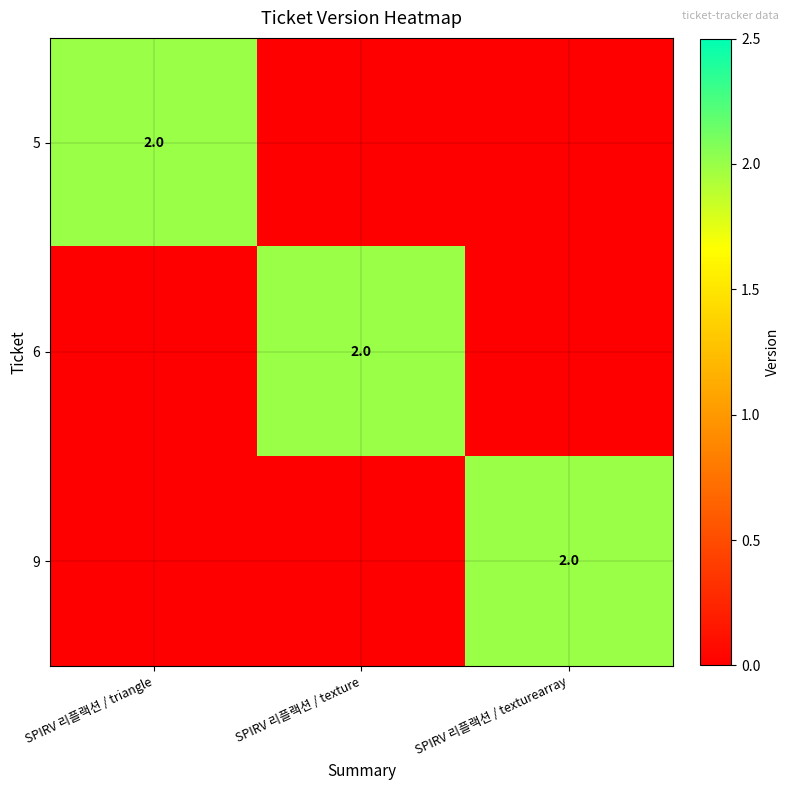

Which label corresponds to the smallest value in the chart?

SPIRV 리플랙션 / texture